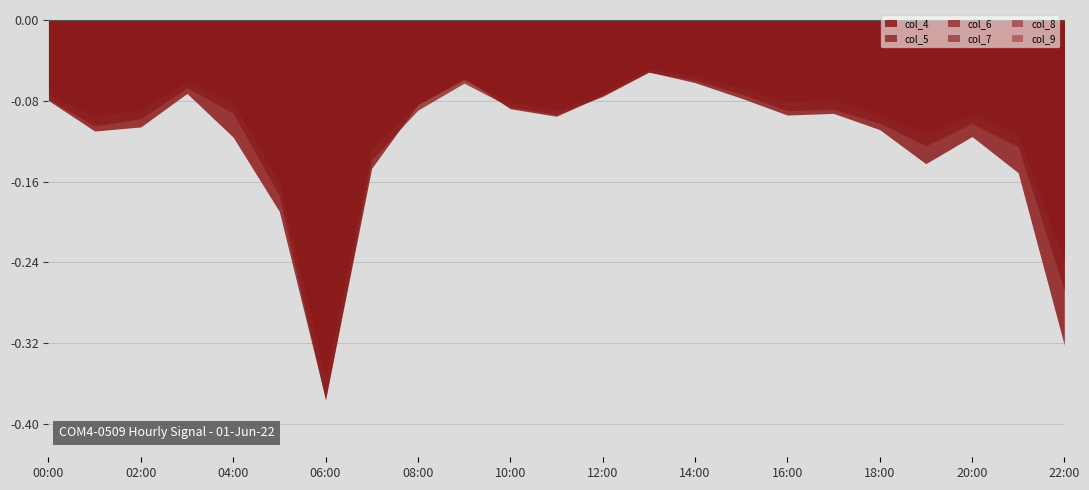

True or false: col_7 has more than 0 interior local peaks.

True